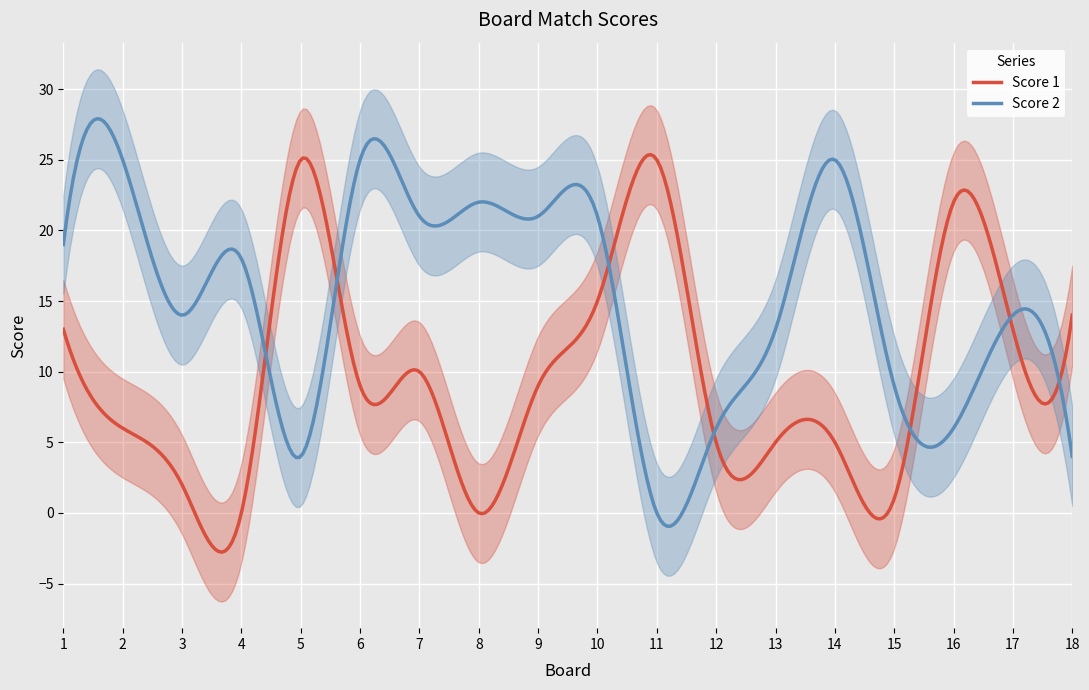

How many series are shown in this chart?

2